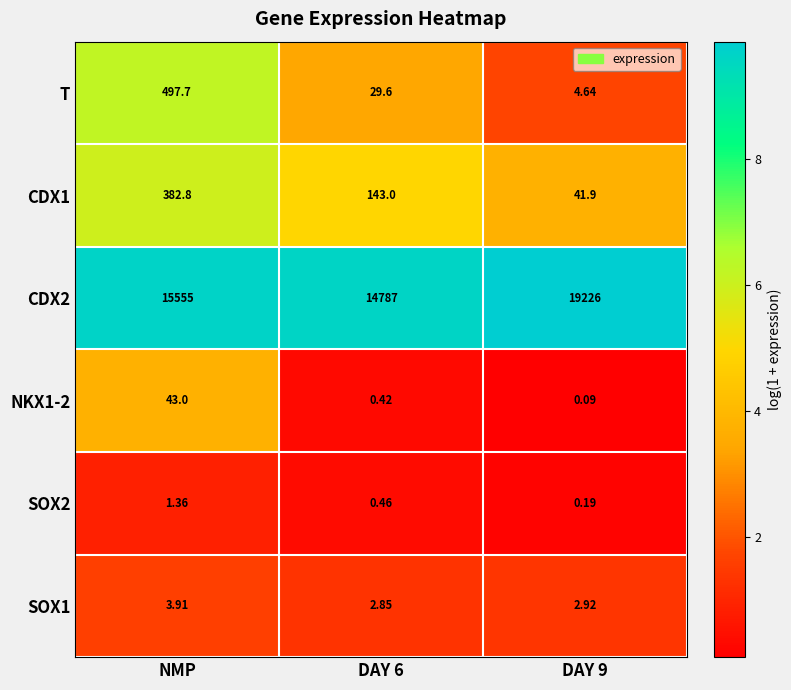

Which series has the largest total across all categories?

CDX2